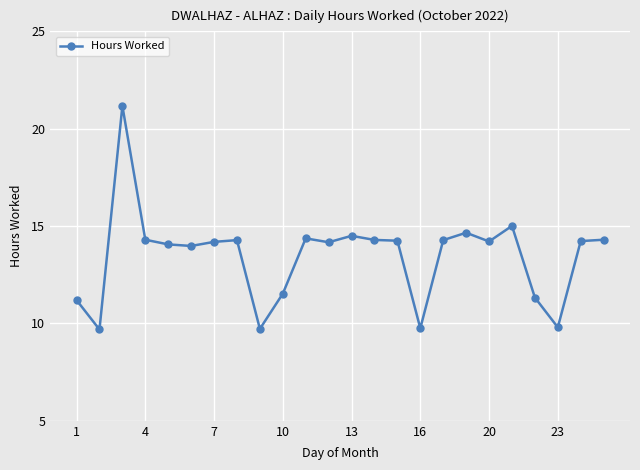

True or false: the data has more than 1 interior local peaks.

True